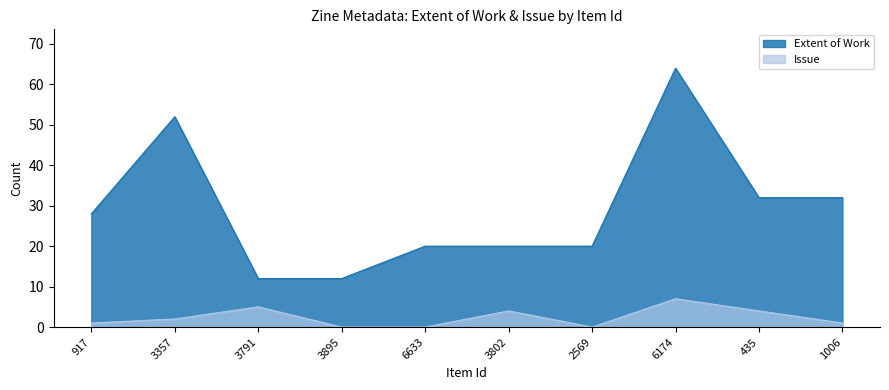

Between 2569 and 6174, which series saw the biggest shift?

Extent of Work